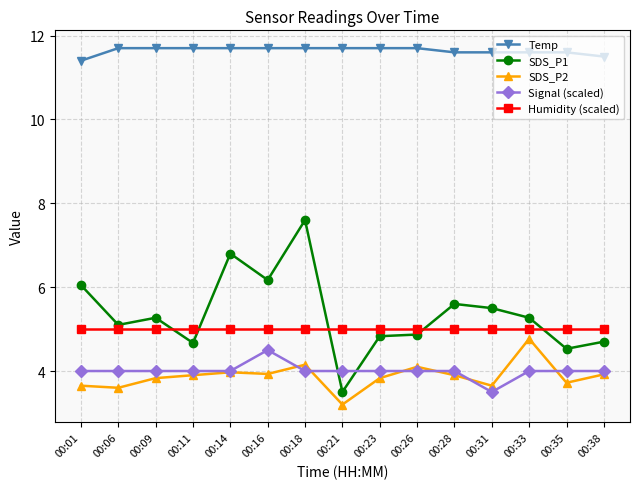

Read the SDS_P1 value at 00:28.

5.6